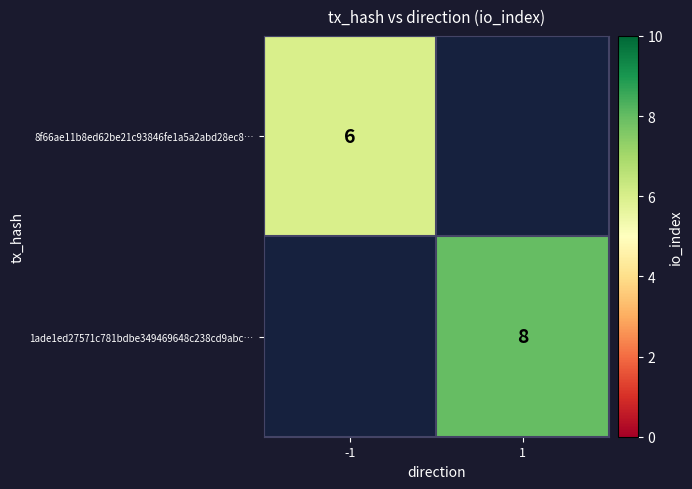

The 8f66ae11b8ed62be21c93846fe1a5a2abd28ec8… series shows 6 at -1. True or false?

True